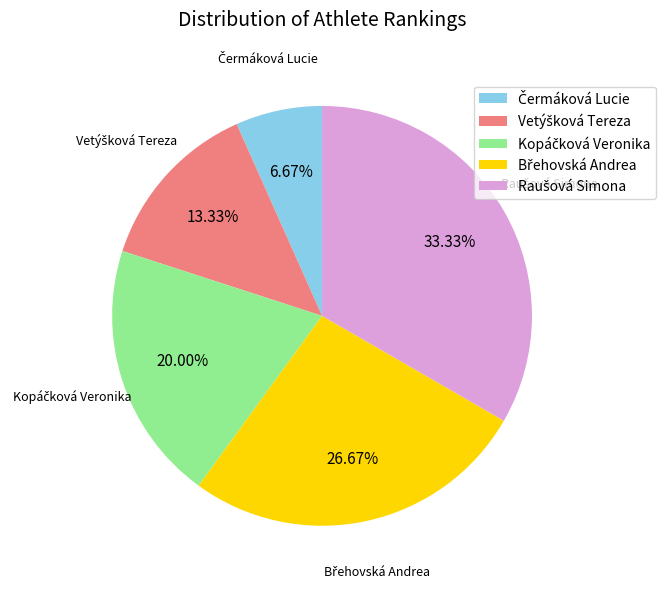

Is there a majority slice in this chart?

No